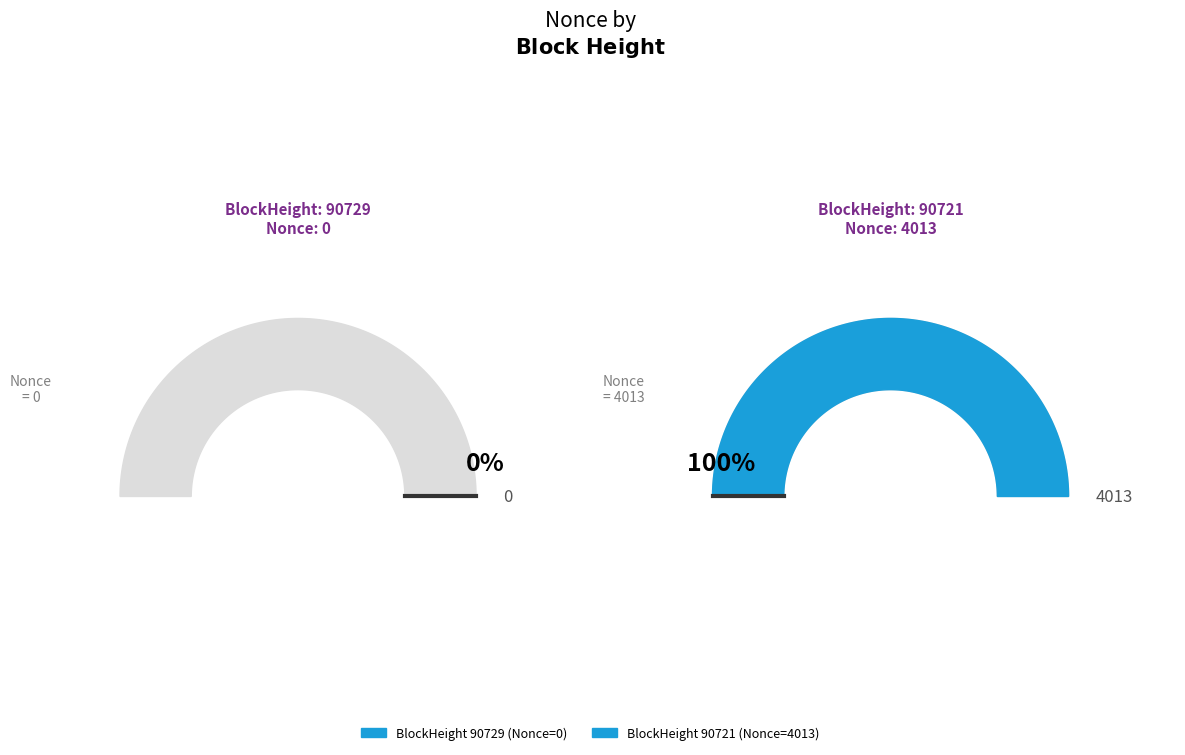

To the nearest percent, what percentage of the pie is 90721?

100%